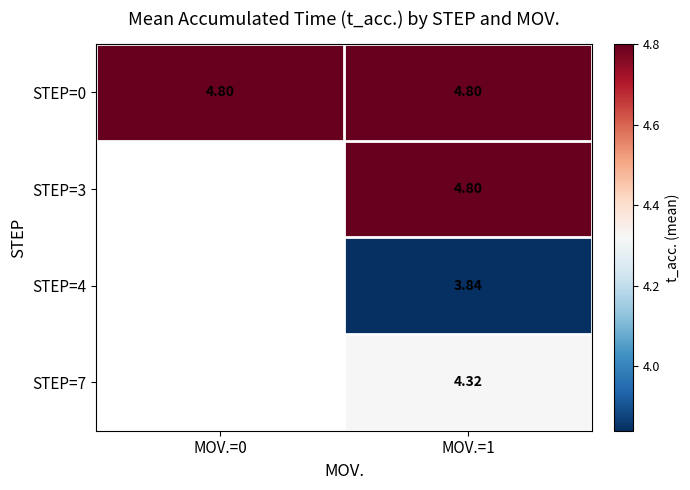

The STEP=7 series shows 4.3 at MOV.=1. True or false?

True